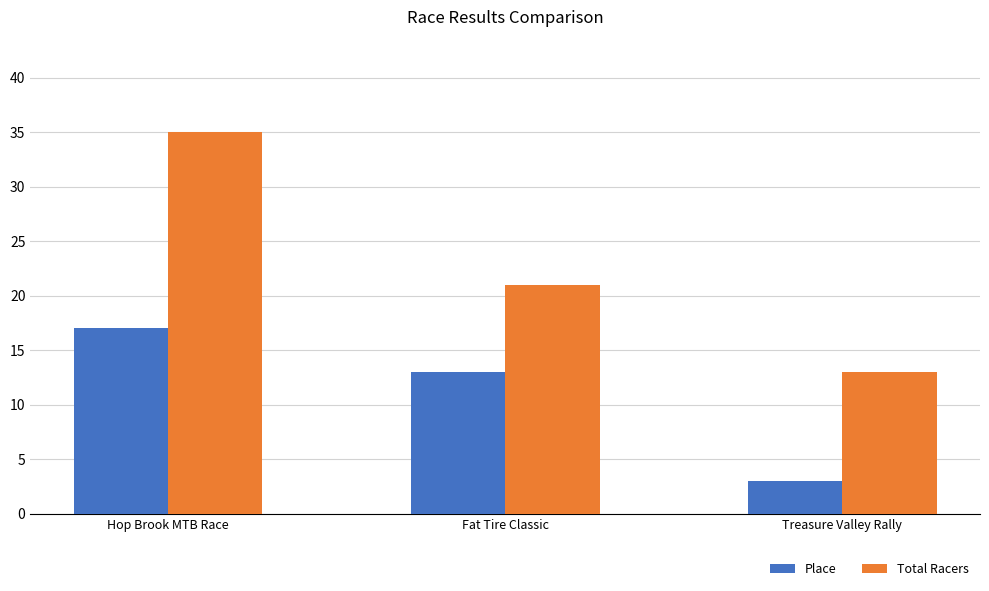

At Hop Brook MTB Race, list the series in order from smallest to largest.

Place, Total Racers